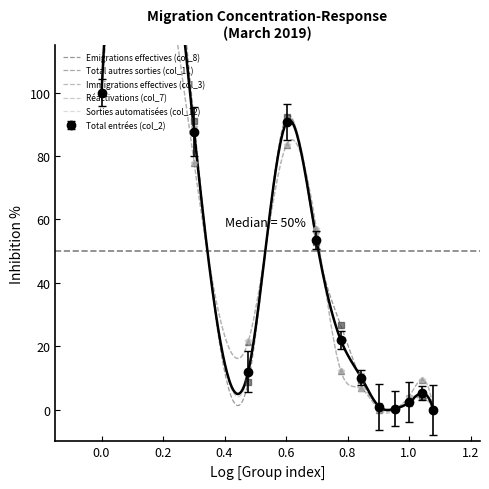

The Total entrées (col_2) series shows 143.5 at 0.0. True or false?

False